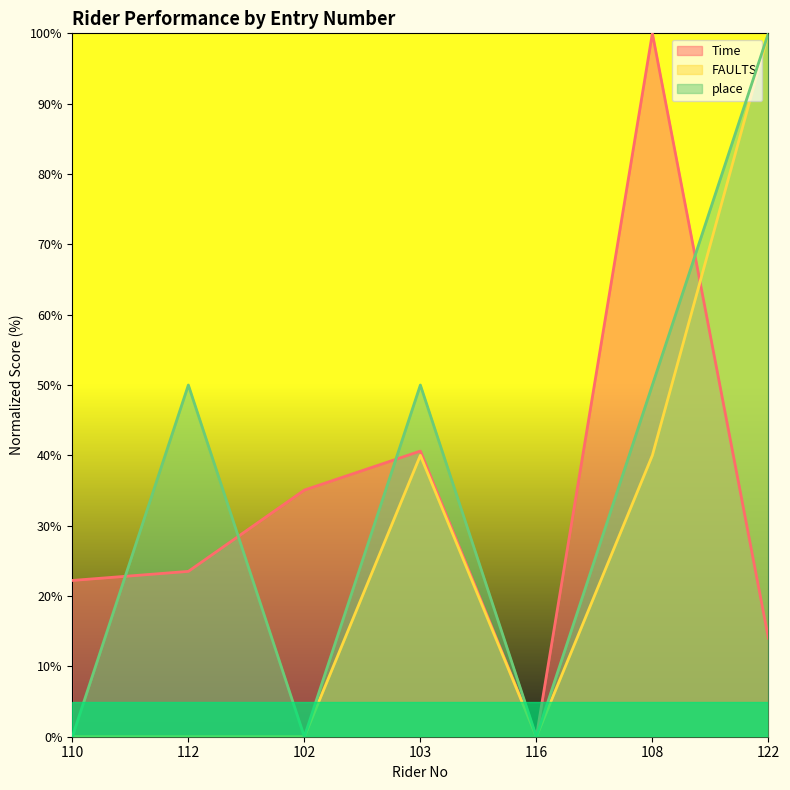

List the series in order of their overall mean, highest first.

place, Time, FAULTS